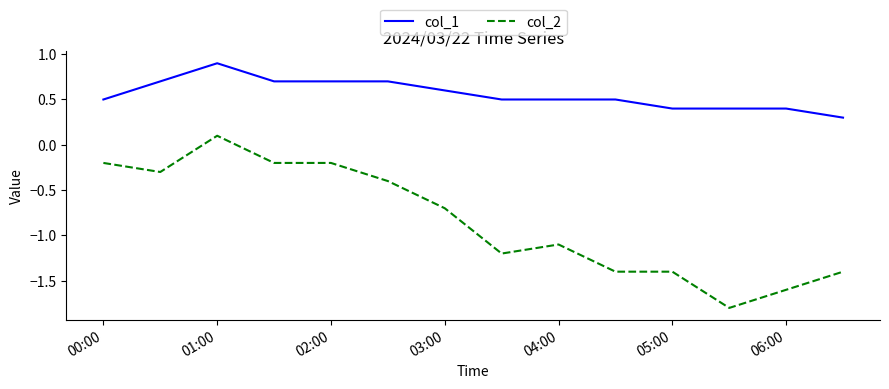

What is the difference between the maximum and minimum values in the col_2 series?

1.9